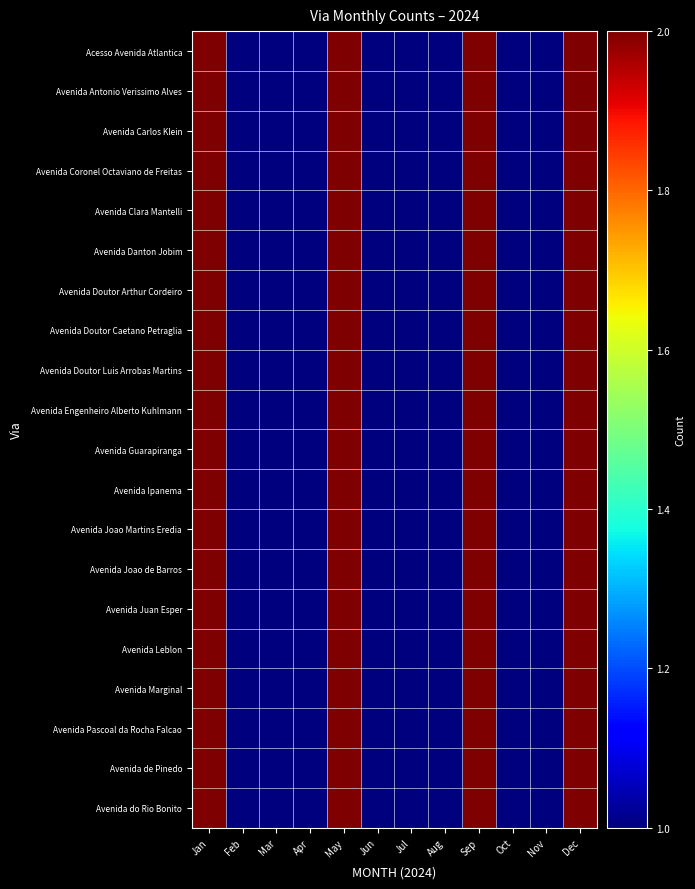

Which series changed the most between Aug and Dec?

Acesso Avenida Atlantica